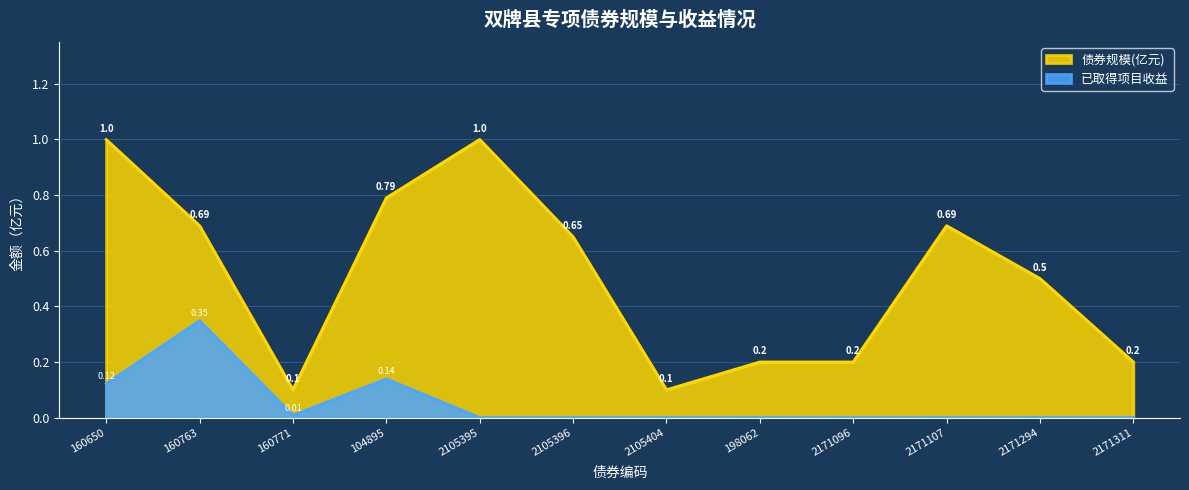

How many categories are shown in the chart?

12